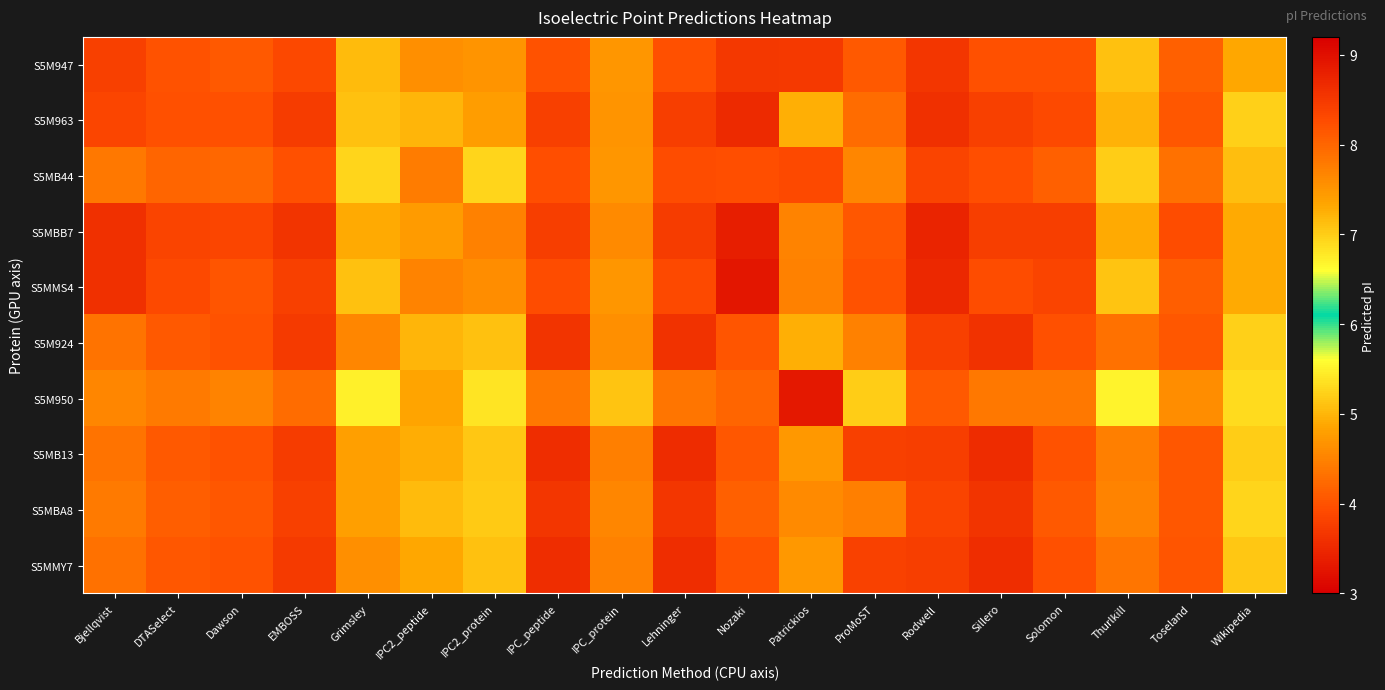

Reading right to left, extract all data points from this chart.

S5M947: Wikipedia=7.3	Toseland=8.0	Thurlkill=7.1	Solomon=8.2	Sillero=8.2	Rodwell=8.5	ProMoST=8.1	Patrickios=3.7	Nozaki=8.5	Lehninger=8.2	IPC_protein=7.5	IPC_peptide=8.2	IPC2_protein=7.5	IPC2_peptide=7.6	Grimsley=7.1	EMBOSS=8.3	Dawson=8.1	DTASelect=8.2	Bjellqvist=8.4
S5M963: Wikipedia=7.0	Toseland=8.1	Thurlkill=7.2	Solomon=8.3	Sillero=8.4	Rodwell=8.6	ProMoST=7.9	Patrickios=4.9	Nozaki=8.7	Lehninger=8.4	IPC_protein=7.5	IPC_peptide=8.4	IPC2_protein=7.4	IPC2_peptide=7.2	Grimsley=7.1	EMBOSS=8.5	Dawson=8.2	DTASelect=8.2	Bjellqvist=8.3
S5MB44: Wikipedia=7.1	Toseland=7.9	Thurlkill=7.0	Solomon=8.1	Sillero=8.2	Rodwell=8.4	ProMoST=7.7	Patrickios=3.9	Nozaki=8.2	Lehninger=8.3	IPC_protein=7.5	IPC_peptide=8.2	IPC2_protein=6.9	IPC2_peptide=7.8	Grimsley=6.9	EMBOSS=8.2	Dawson=8.0	DTASelect=8.0	Bjellqvist=7.8
S5MBB7: Wikipedia=7.3	Toseland=8.3	Thurlkill=7.3	Solomon=8.4	Sillero=8.4	Rodwell=8.8	ProMoST=8.1	Patrickios=4.5	Nozaki=8.8	Lehninger=8.5	IPC_protein=7.6	IPC_peptide=8.4	IPC2_protein=7.7	IPC2_peptide=7.5	Grimsley=7.3	EMBOSS=8.6	Dawson=8.3	DTASelect=8.4	Bjellqvist=8.6
S5MMS4: Wikipedia=7.3	Toseland=8.1	Thurlkill=7.1	Solomon=8.4	Sillero=8.3	Rodwell=8.7	ProMoST=8.2	Patrickios=4.5	Nozaki=8.9	Lehninger=8.3	IPC_protein=7.5	IPC_peptide=8.3	IPC2_protein=7.6	IPC2_peptide=7.7	Grimsley=7.1	EMBOSS=8.4	Dawson=8.2	DTASelect=8.3	Bjellqvist=8.6
S5M924: Wikipedia=7.0	Toseland=8.2	Thurlkill=7.9	Solomon=8.2	Sillero=8.6	Rodwell=8.4	ProMoST=7.7	Patrickios=5.0	Nozaki=8.2	Lehninger=8.6	IPC_protein=7.6	IPC_peptide=8.6	IPC2_protein=7.1	IPC2_peptide=7.2	Grimsley=7.7	EMBOSS=8.5	Dawson=8.2	DTASelect=8.1	Bjellqvist=7.8
S5M950: Wikipedia=6.9	Toseland=7.6	Thurlkill=6.7	Solomon=7.8	Sillero=7.8	Rodwell=8.1	ProMoST=7.0	Patrickios=3.3	Nozaki=8.0	Lehninger=7.8	IPC_protein=7.1	IPC_peptide=7.8	IPC2_protein=6.8	IPC2_peptide=7.4	Grimsley=6.7	EMBOSS=7.9	Dawson=7.7	DTASelect=7.8	Bjellqvist=7.7
S5MB13: Wikipedia=7.0	Toseland=8.2	Thurlkill=7.7	Solomon=8.2	Sillero=8.7	Rodwell=8.4	ProMoST=8.4	Patrickios=4.7	Nozaki=8.2	Lehninger=8.7	IPC_protein=7.7	IPC_peptide=8.6	IPC2_protein=7.1	IPC2_peptide=7.3	Grimsley=7.4	EMBOSS=8.5	Dawson=8.2	DTASelect=8.1	Bjellqvist=7.8
S5MBA8: Wikipedia=6.9	Toseland=8.1	Thurlkill=7.7	Solomon=8.1	Sillero=8.6	Rodwell=8.4	ProMoST=7.7	Patrickios=4.6	Nozaki=8.0	Lehninger=8.5	IPC_protein=7.7	IPC_peptide=8.5	IPC2_protein=7.0	IPC2_peptide=7.2	Grimsley=7.4	EMBOSS=8.4	Dawson=8.2	DTASelect=8.1	Bjellqvist=7.8
S5MMY7: Wikipedia=7.1	Toseland=8.2	Thurlkill=7.8	Solomon=8.2	Sillero=8.6	Rodwell=8.4	ProMoST=8.4	Patrickios=4.7	Nozaki=8.2	Lehninger=8.6	IPC_protein=7.7	IPC_peptide=8.6	IPC2_protein=7.1	IPC2_peptide=7.3	Grimsley=7.6	EMBOSS=8.5	Dawson=8.2	DTASelect=8.2	Bjellqvist=7.9